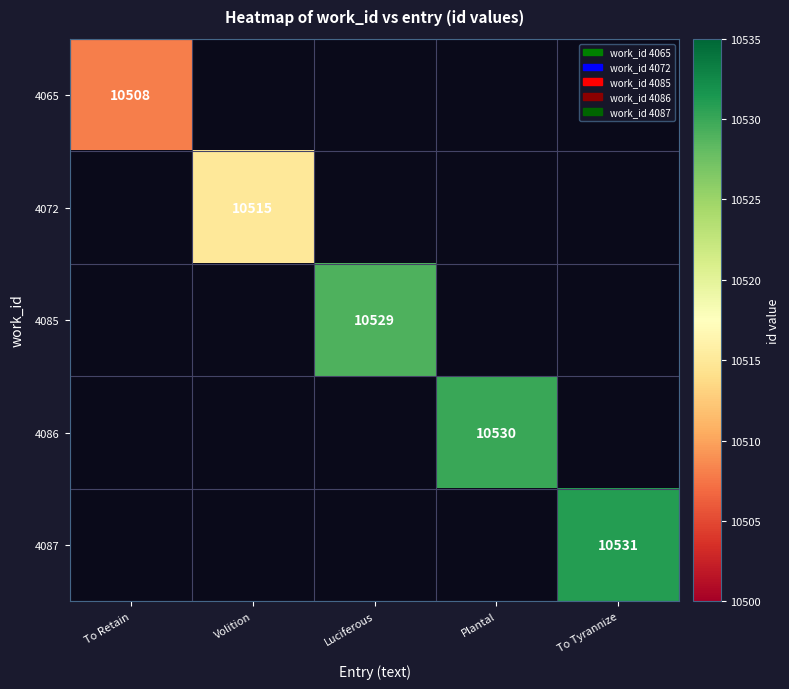

The value of 4065 at To Retain is 10508. True or false?

True